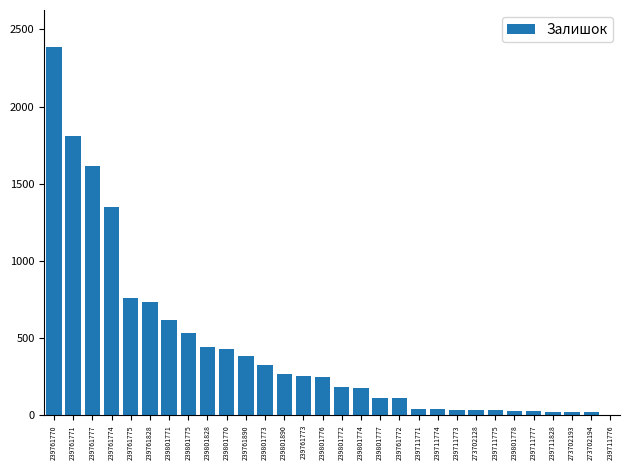

Which has a higher value, 239801771 or 239801776?

239801771